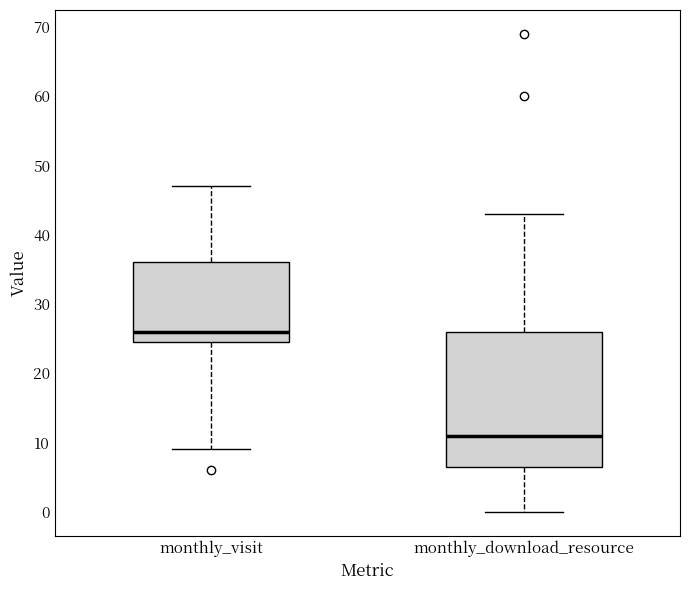

Where does the upper whisker of the box for monthly_download_resource end on the y-axis? The values are not printed on the chart, so give them approximately, as read against the axis.

43